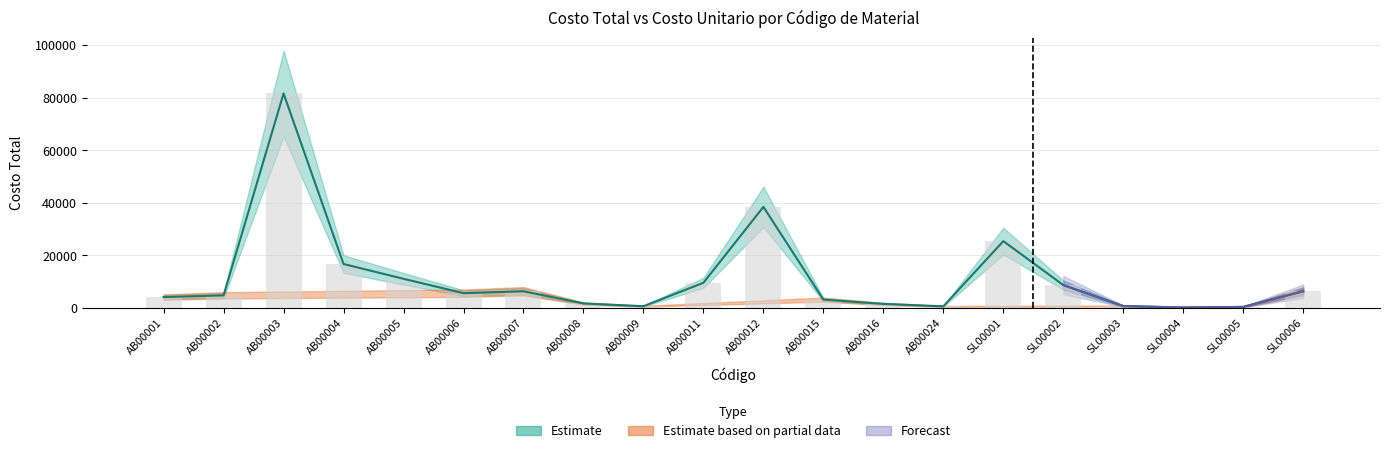

What is the value of the 4th bar from the left?

16726.1